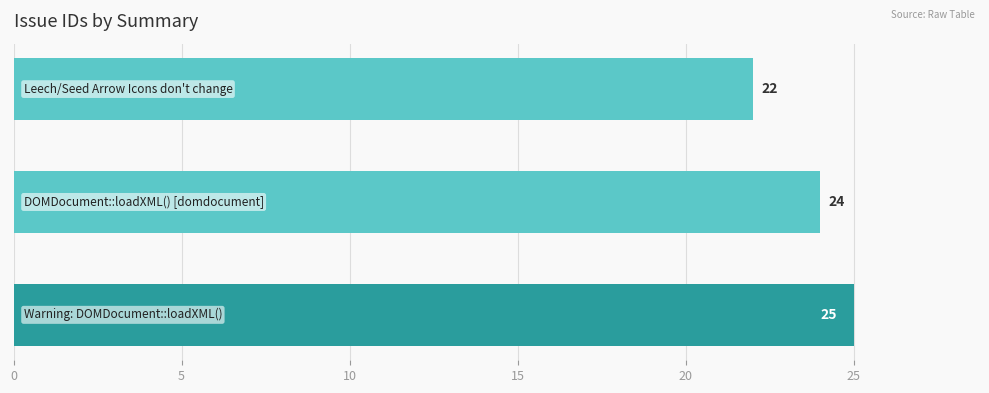

What is the average value?

24